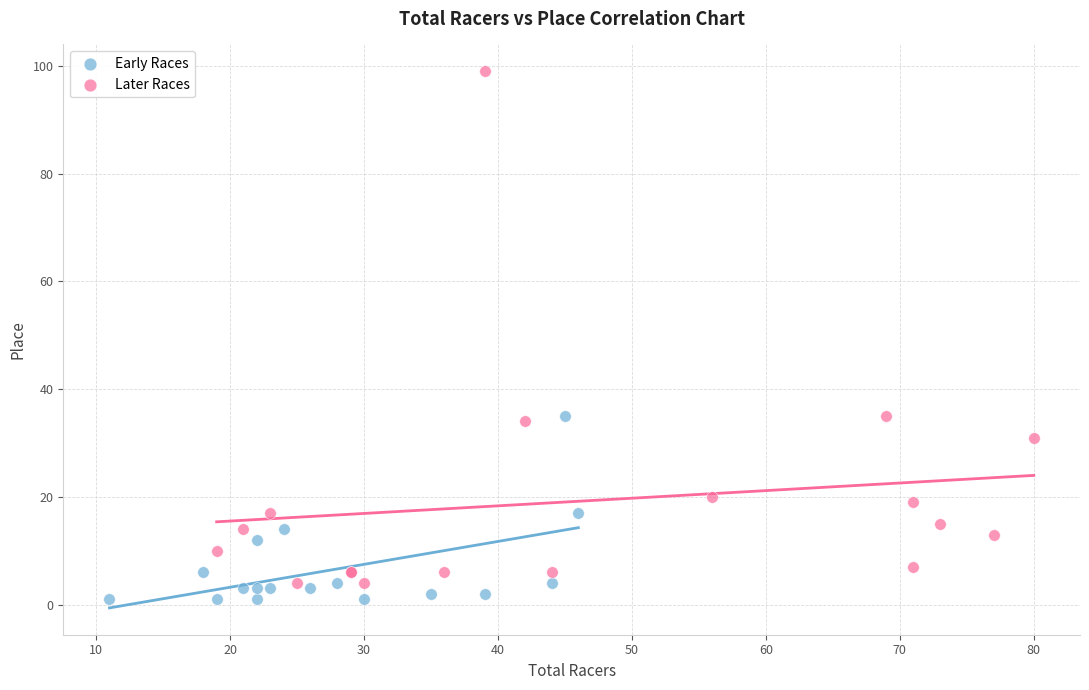

Which series contains the highest Y value?

Later Races